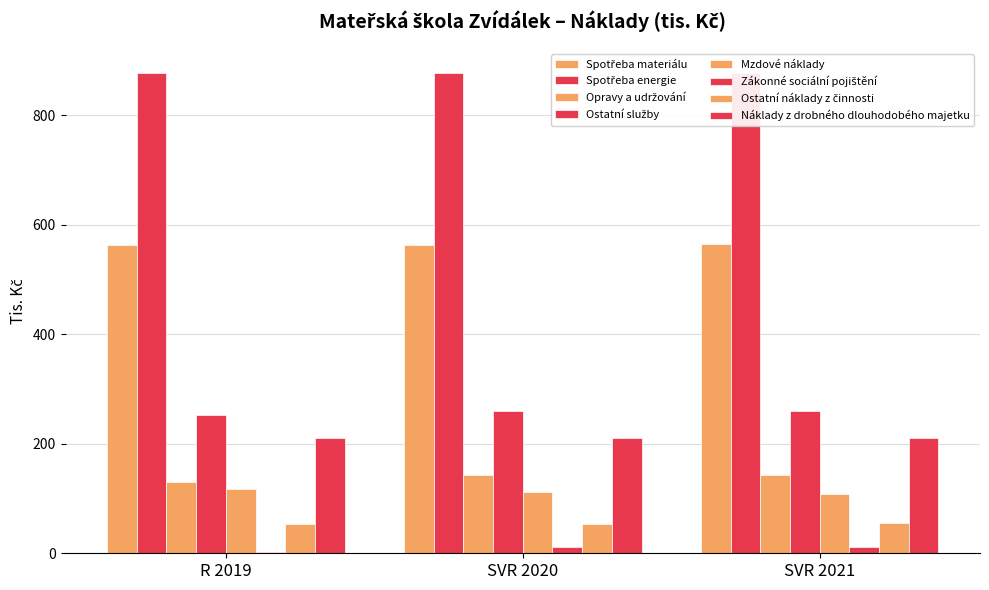

Where is Ostatní služby nearest to the value 256?

R 2019